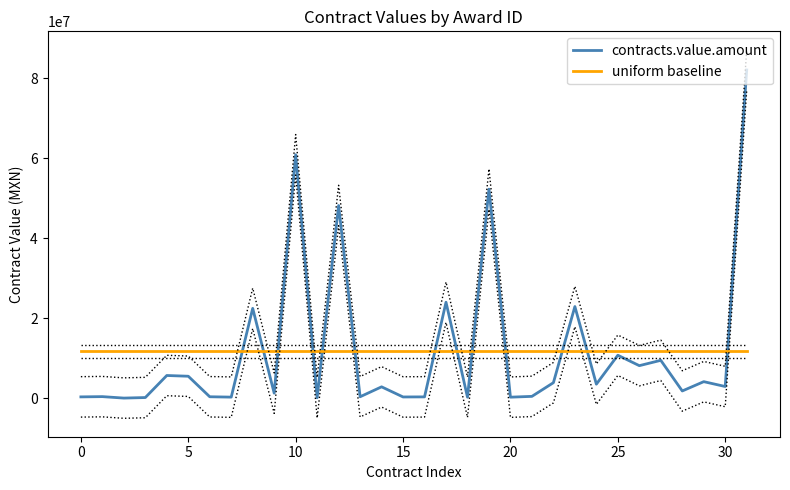

At which label does contracts.value.amount reach its peak?

31